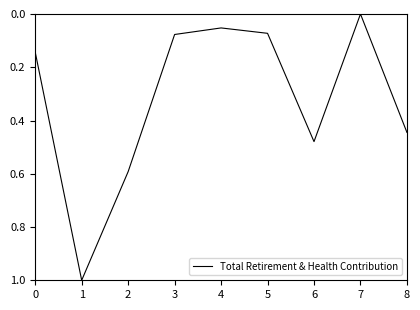

What is the change in value from 1 to 6?

-0.5